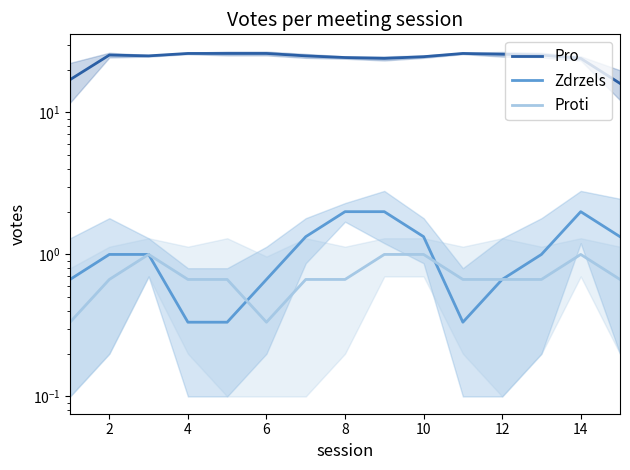

Which series has the largest range (max minus min)?

Pro